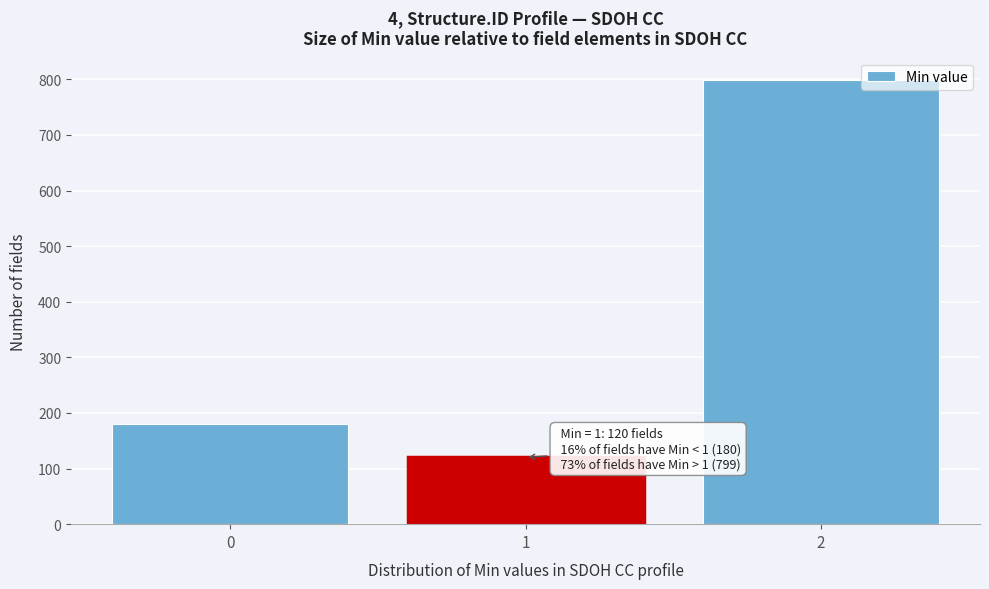

Reading left to right, extract all data points from this chart.

0=180	1=120	2=799